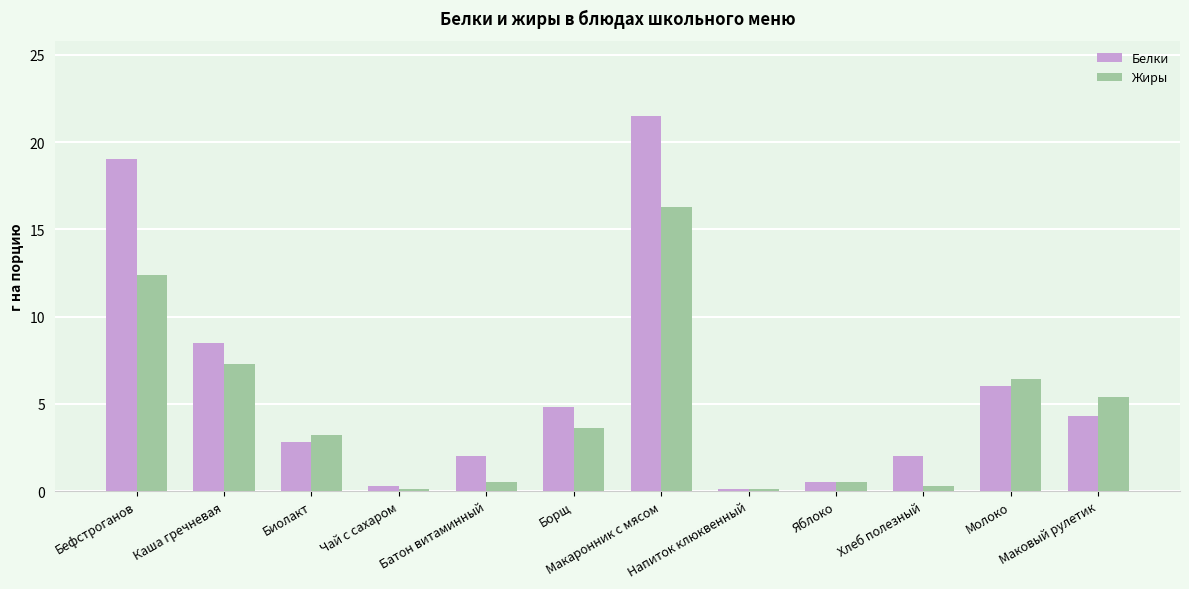

What position from the right is Макаронник с мясом?

6